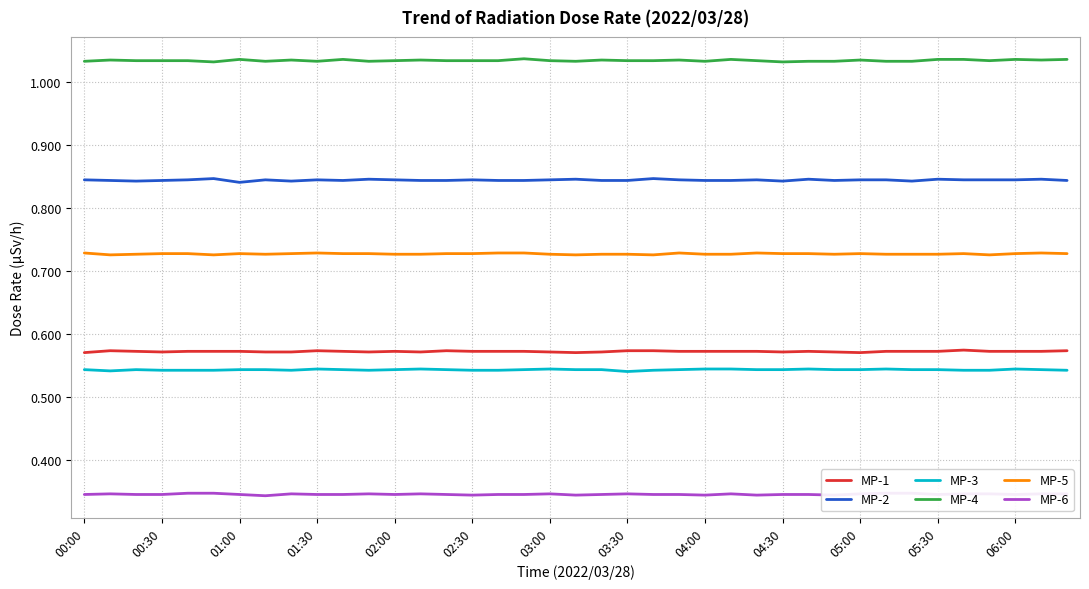

How many interior local peaks does the MP-6 series have?

7